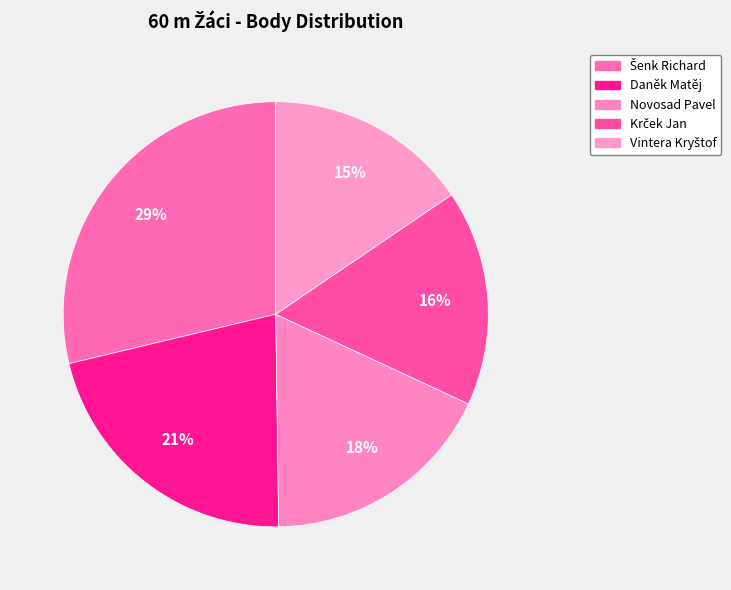

How many segments does this pie chart have?

5